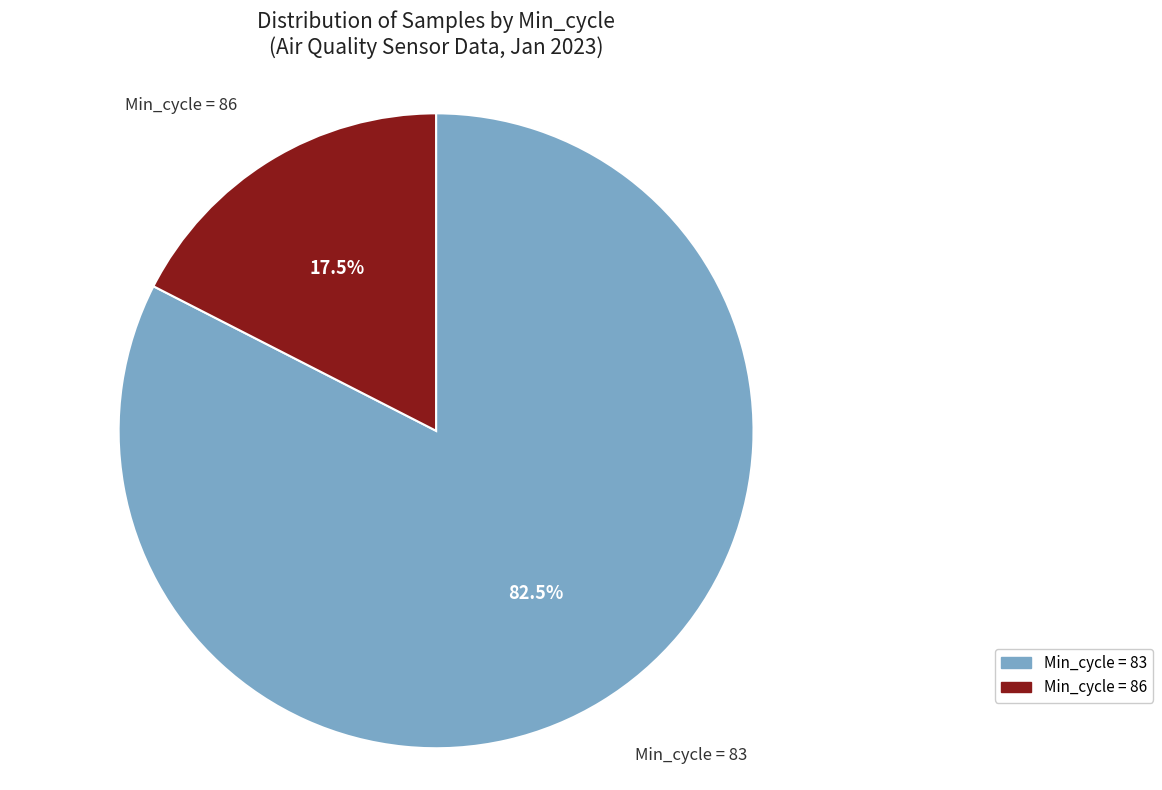

How many segments does this pie chart have?

2